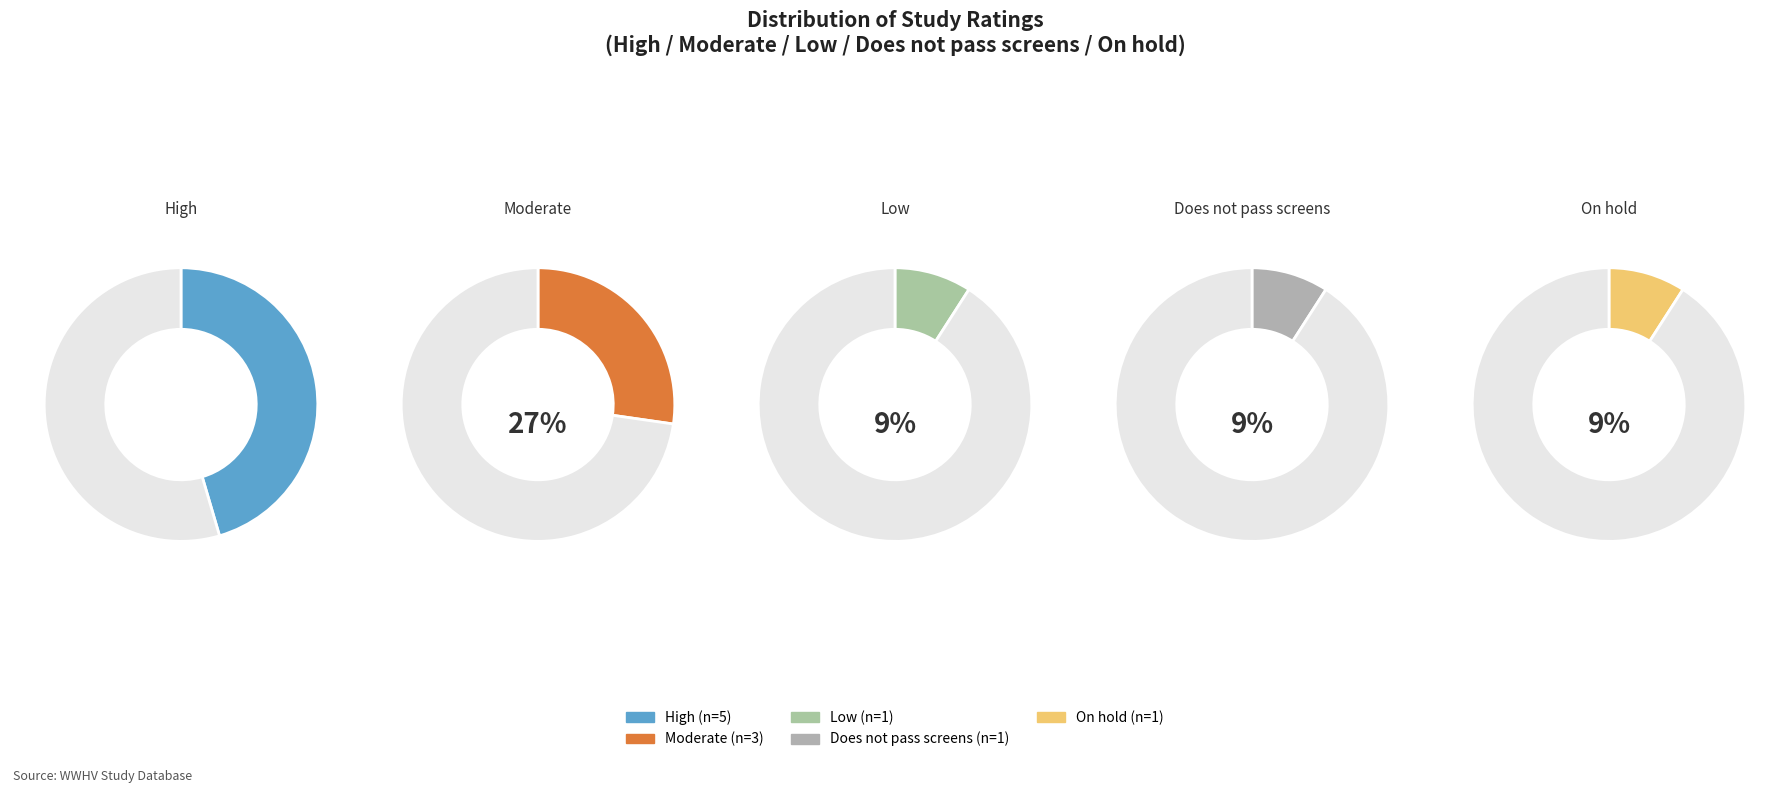

How many slices are in this pie chart?

5